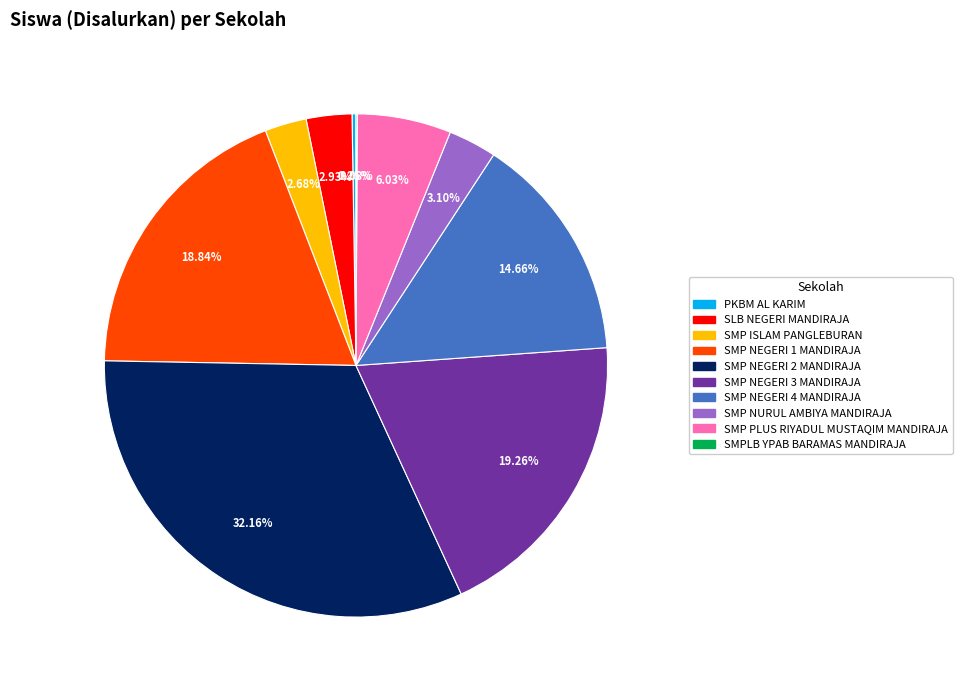

To the nearest percent, what percentage of the pie is SMP NEGERI 3 MANDIRAJA?

19%